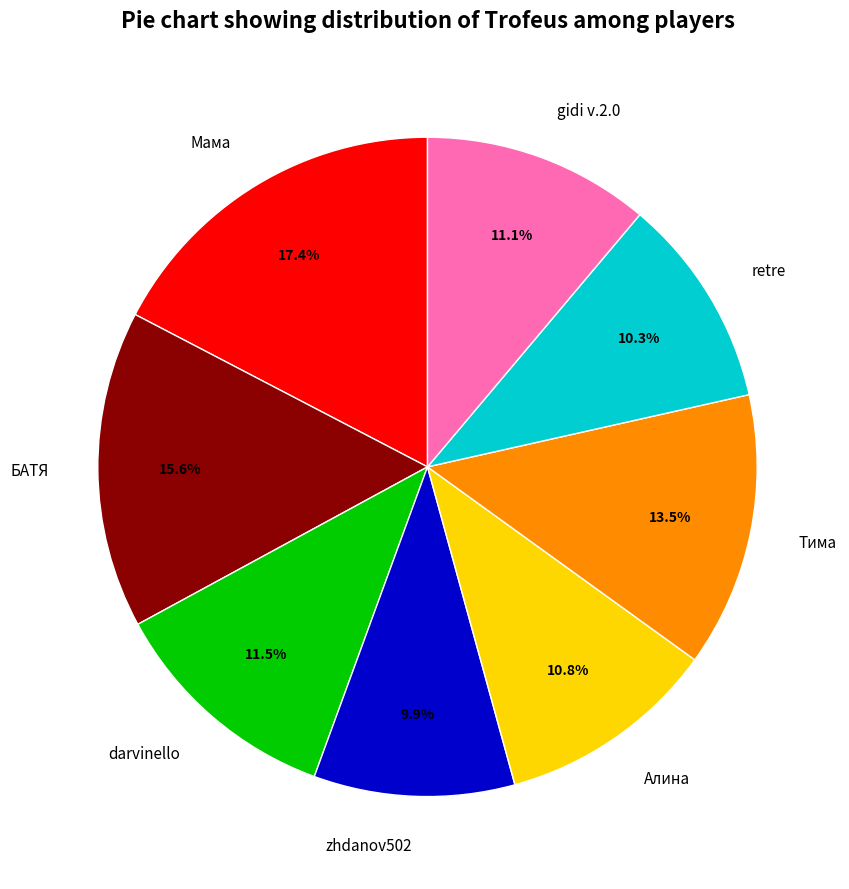

Do gidi v.2.0 and darvinello together represent more than half of the pie?

No